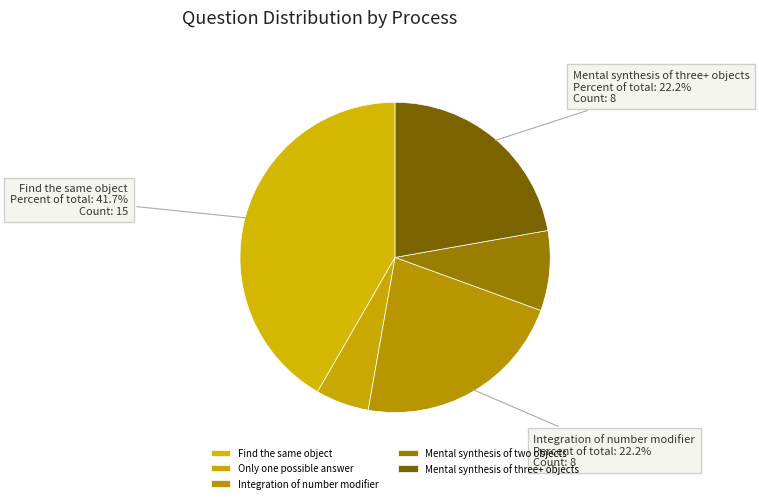

Does Find the same object represent more than half of the total?

No